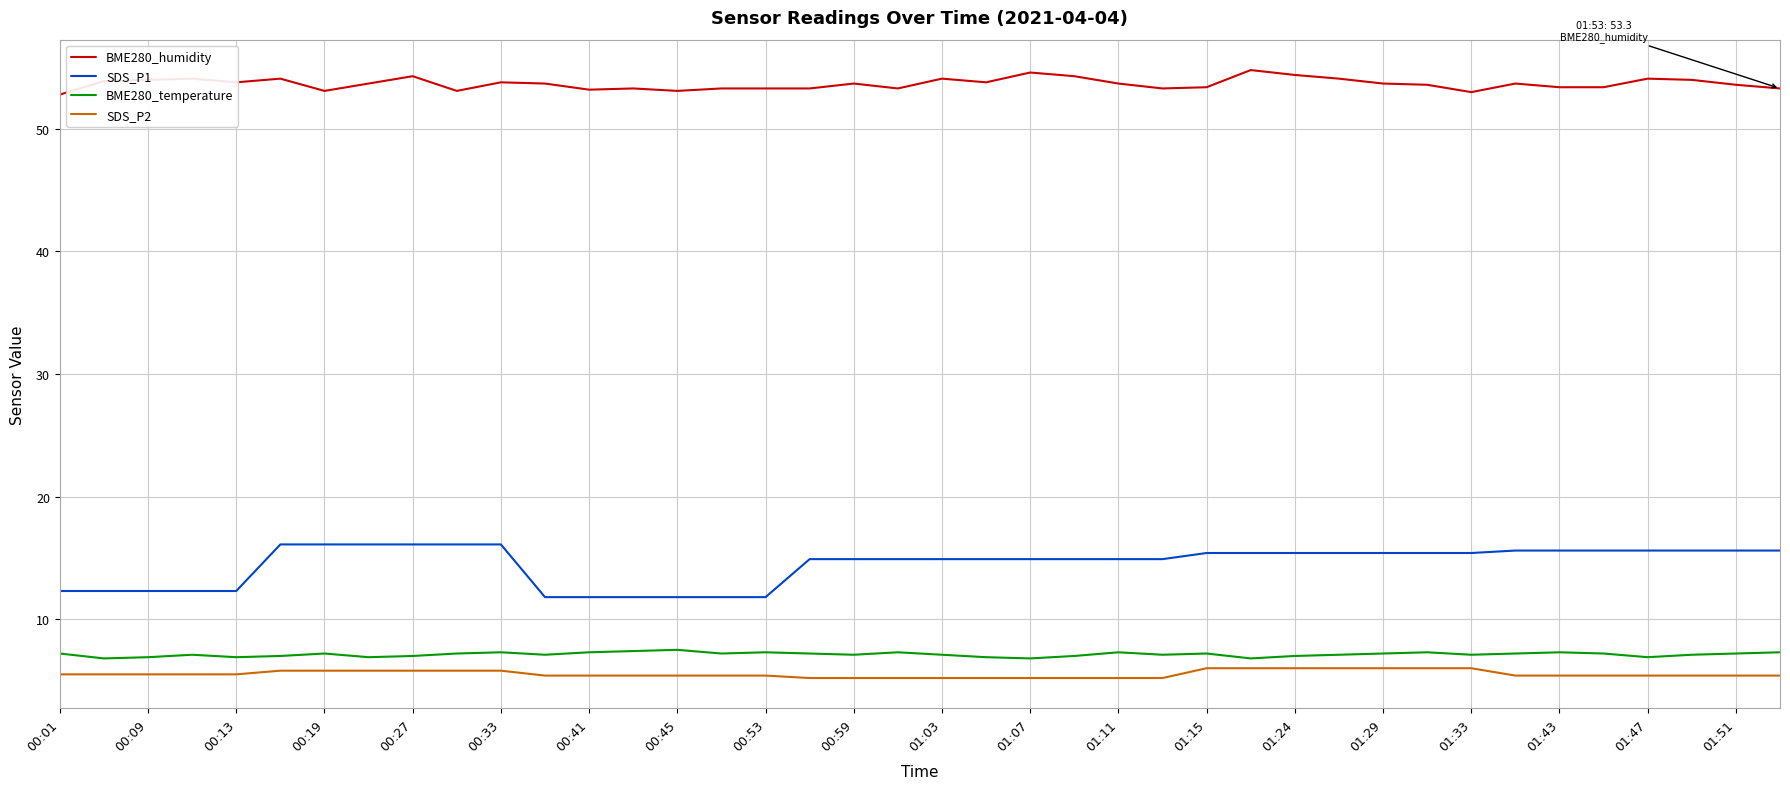

How many distinct data groups are displayed?

4